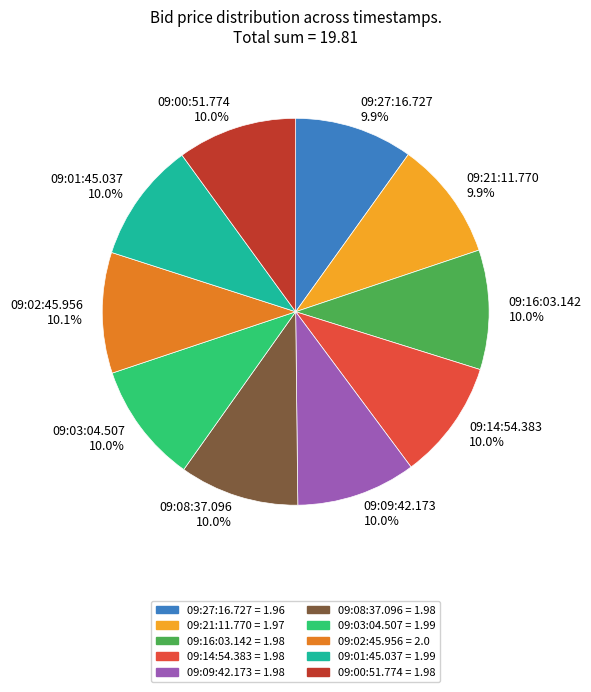

Does 09:02:45.956 account for over 50% of the chart?

No